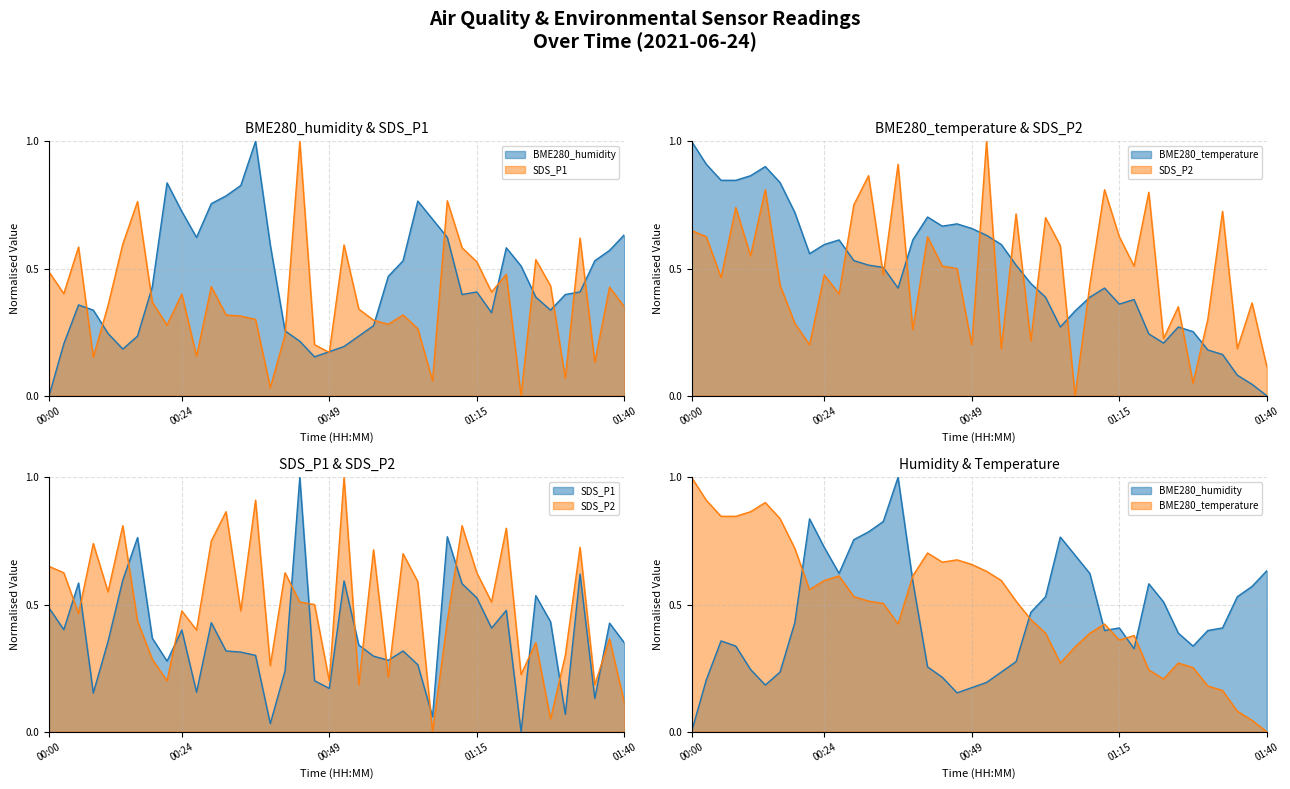

How many lines are shown in the chart?

4